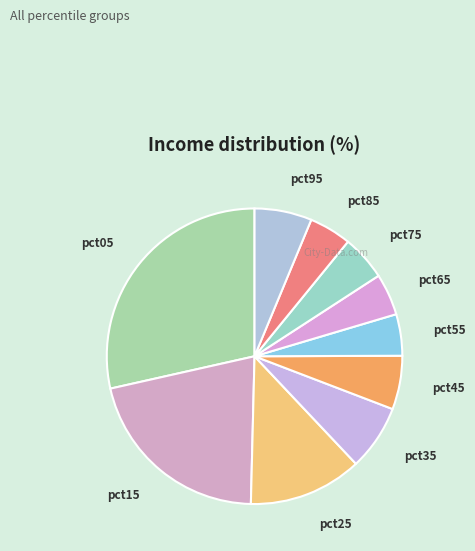

Which slice is the largest?

pct05